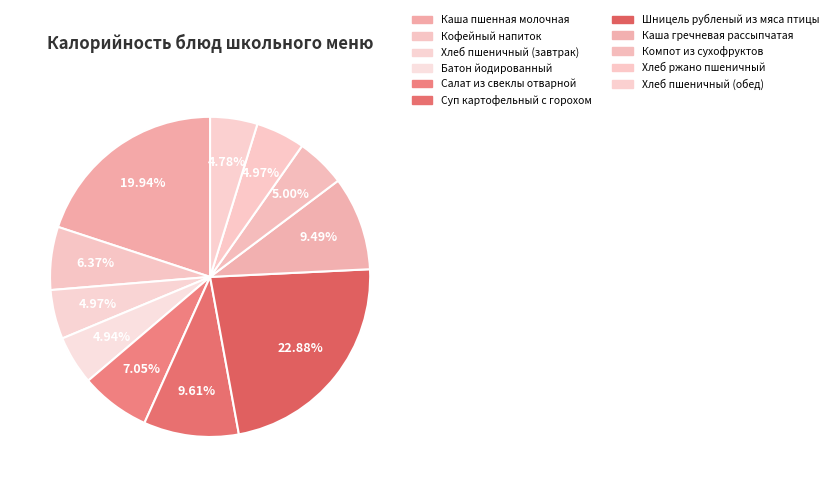

What percentage is the Батон йодированный slice, to the nearest percent?

5%